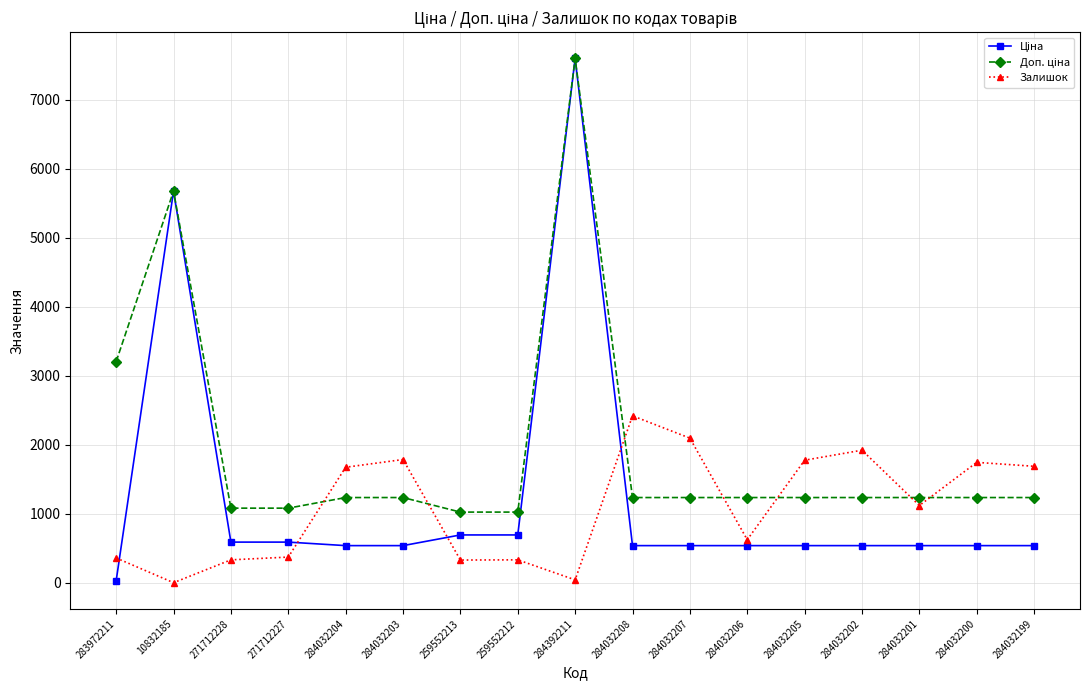

Which series changed the most between 284032206 and 284032200?

Залишок